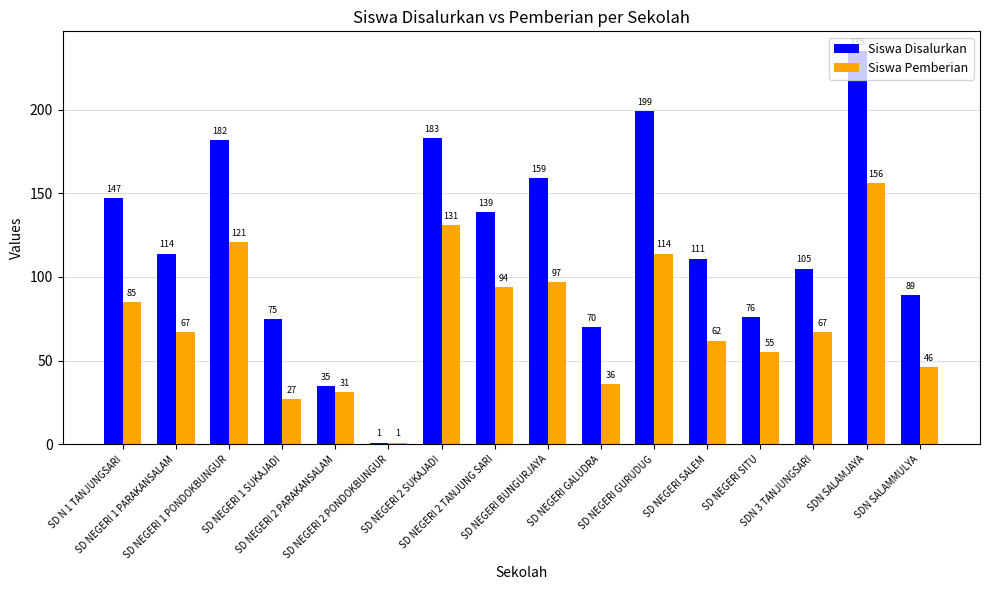

True or false: Siswa Pemberian has a value of 131 at SD NEGERI 2 SUKAJADI.

True